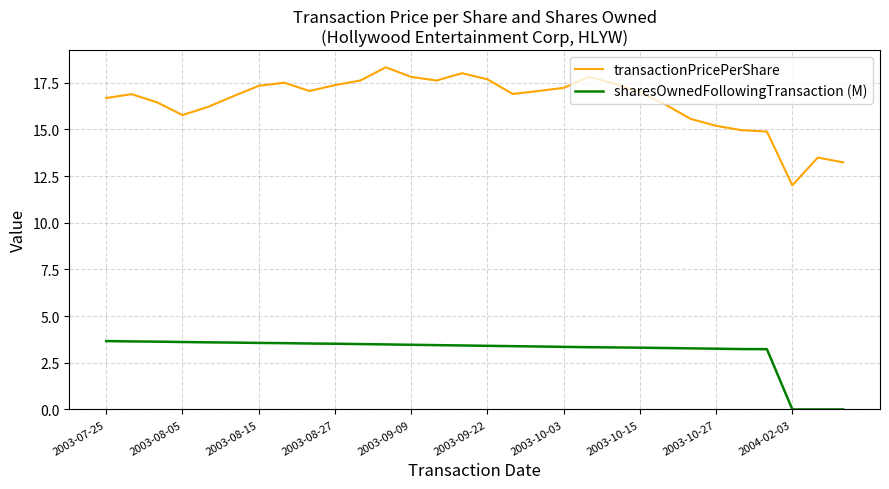

List the series in order of their overall mean, lowest first.

sharesOwnedFollowingTransaction (M), transactionPricePerShare